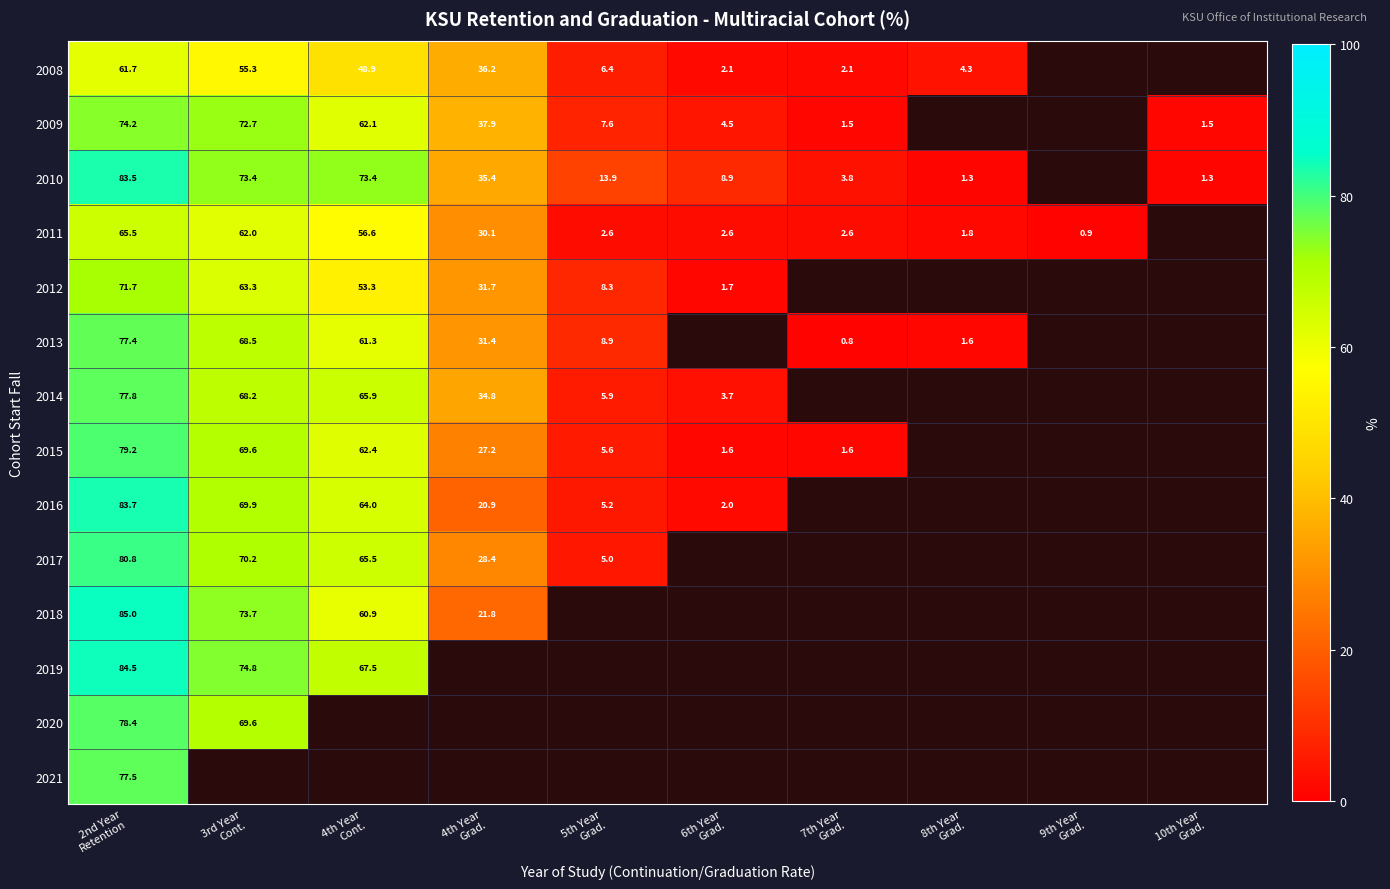

Where does the 2009 series first go above 7?

2nd Year Retention